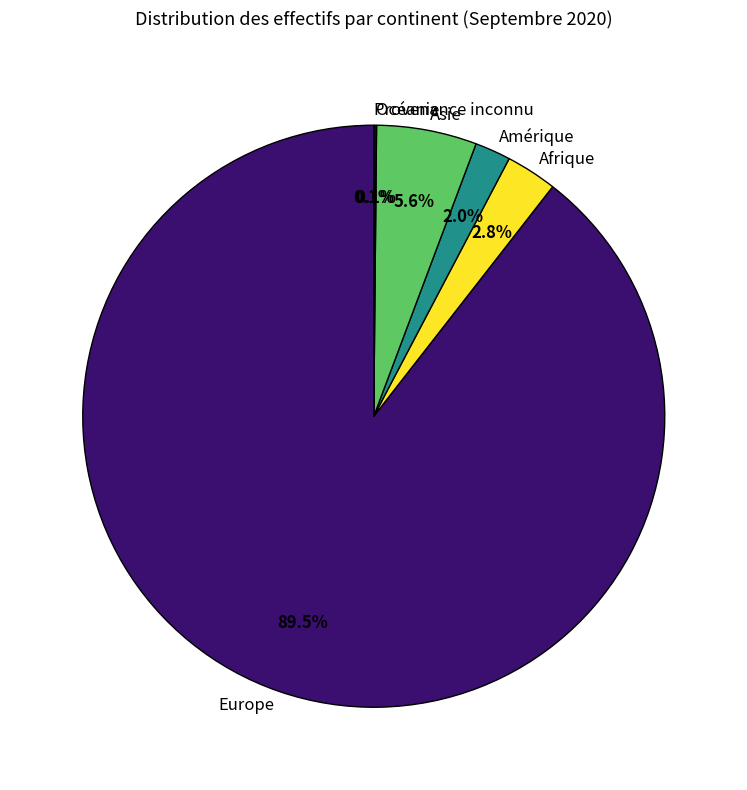

Is it true that Europe is 78% of the pie?

False